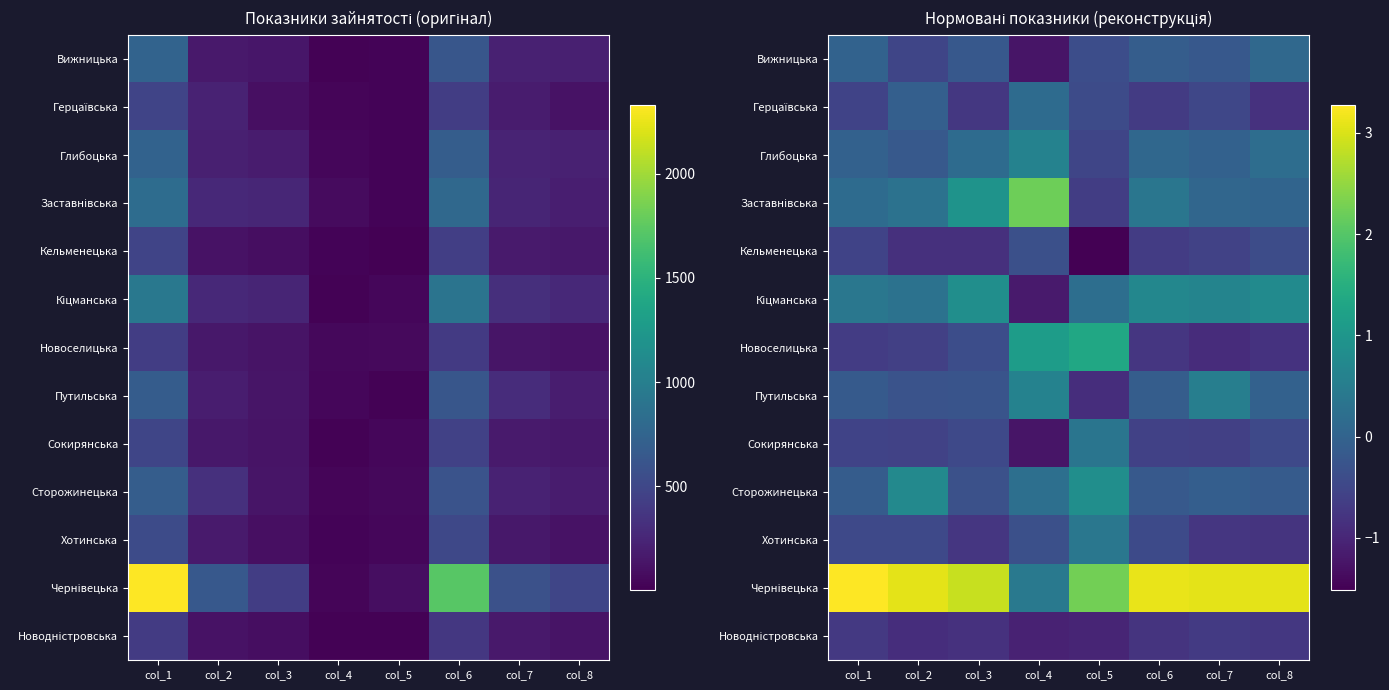

List the series in order of their peak value, highest first.

Чернівецька, Заставнівська, Новоселицька, Кіцманська, Сторожинецька, Глибоцька, Путильська, Хотинська, Сокирянська, Герцаївська, Вижницька, Кельменецька, Новодністровська